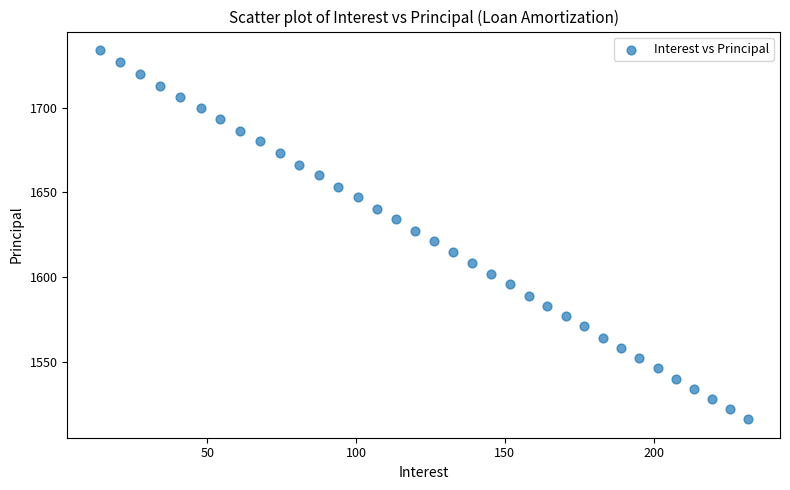

What is the range of Y values (max minus min)?

218